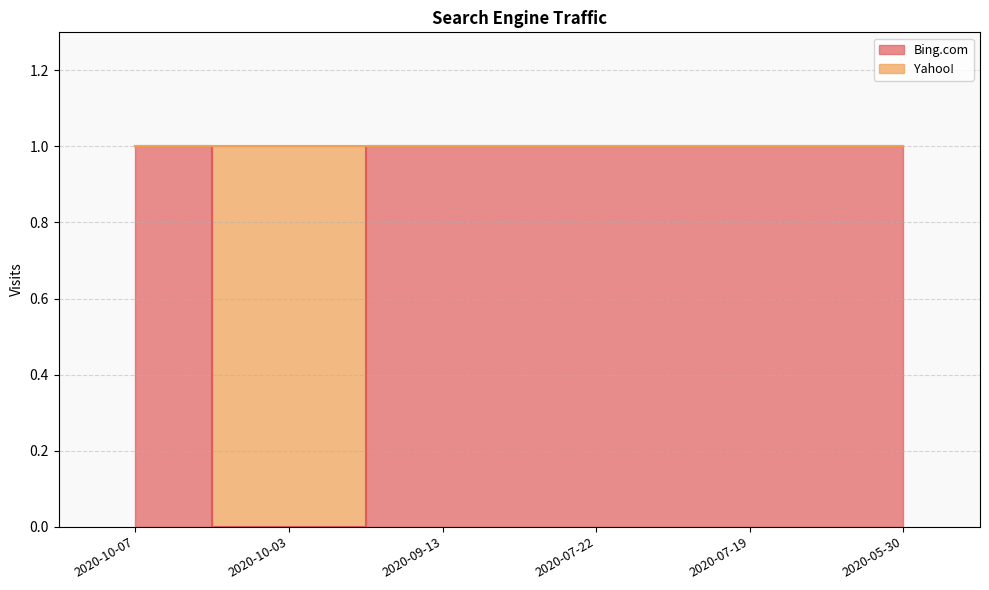

Reading left to right, what are all the values shown in this chart?

1	0	1	1	1	1